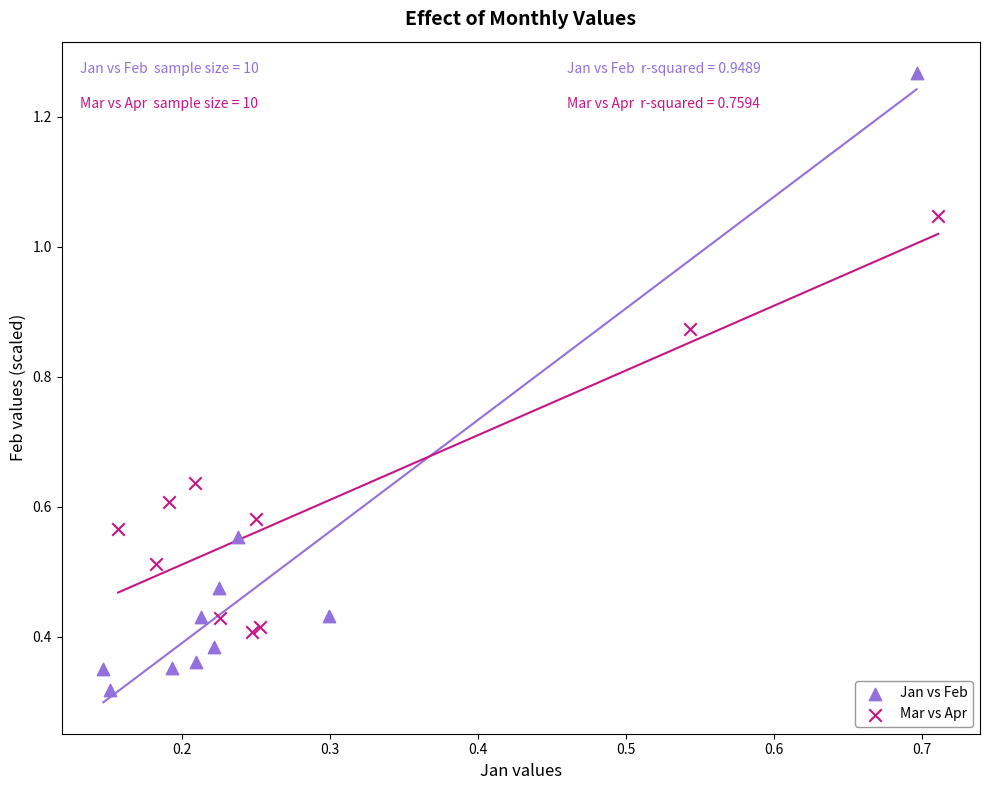

Which series has the largest Y range (max minus min)?

Jan vs Feb